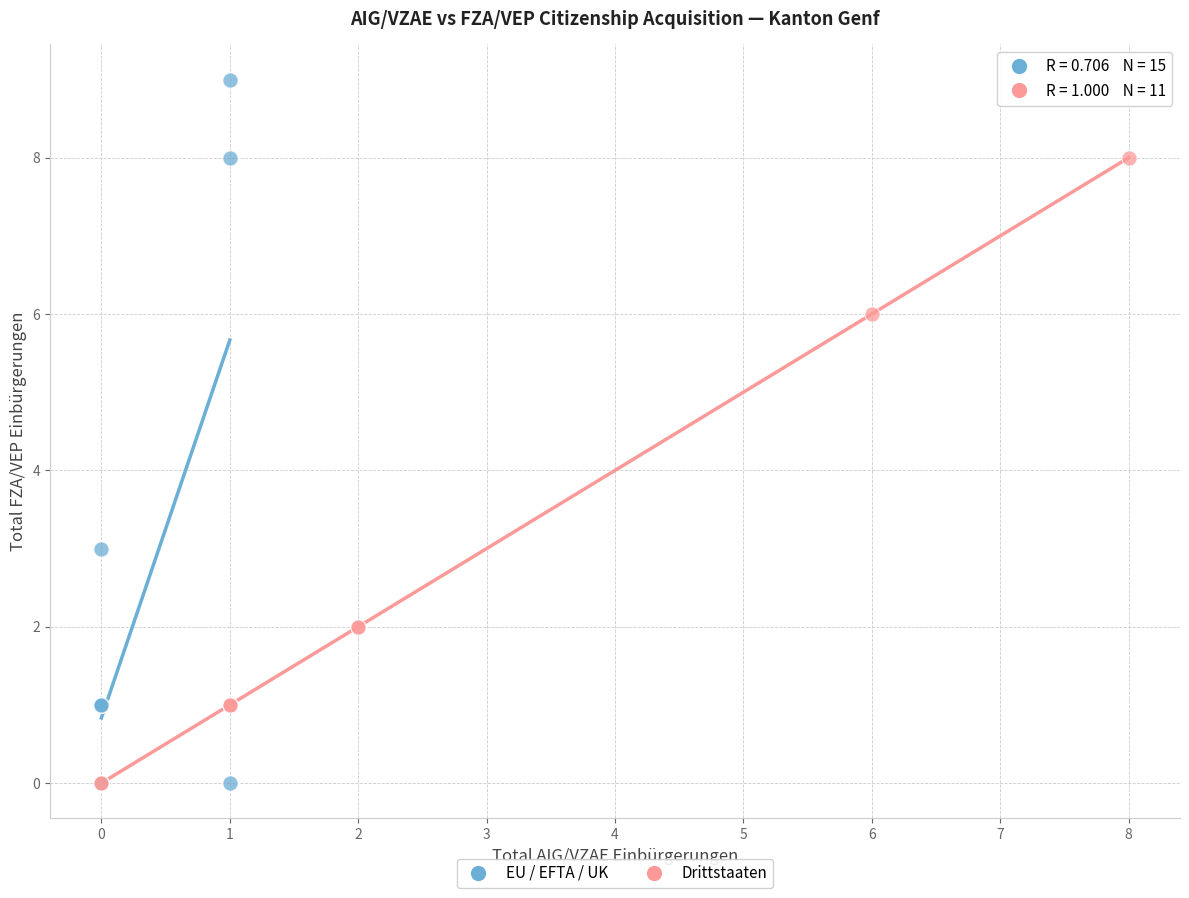

Which series has the widest spread of Y values?

EU / EFTA / UK